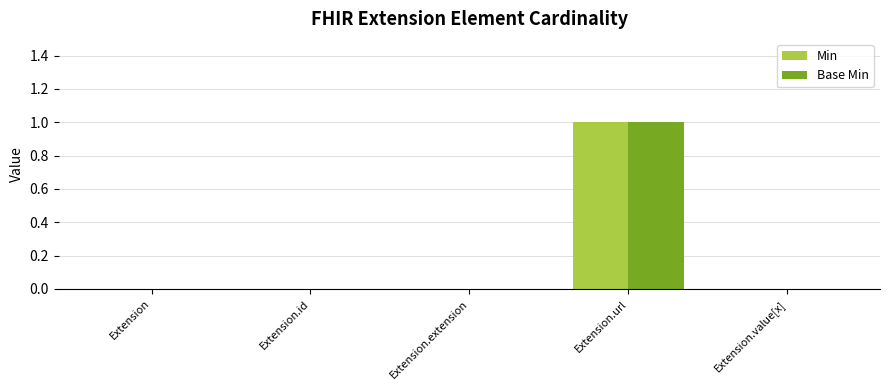

Reading right to left, list all the values displayed in this chart.

Min: 0	1	0	0	0
Base Min: 0	1	0	0	0